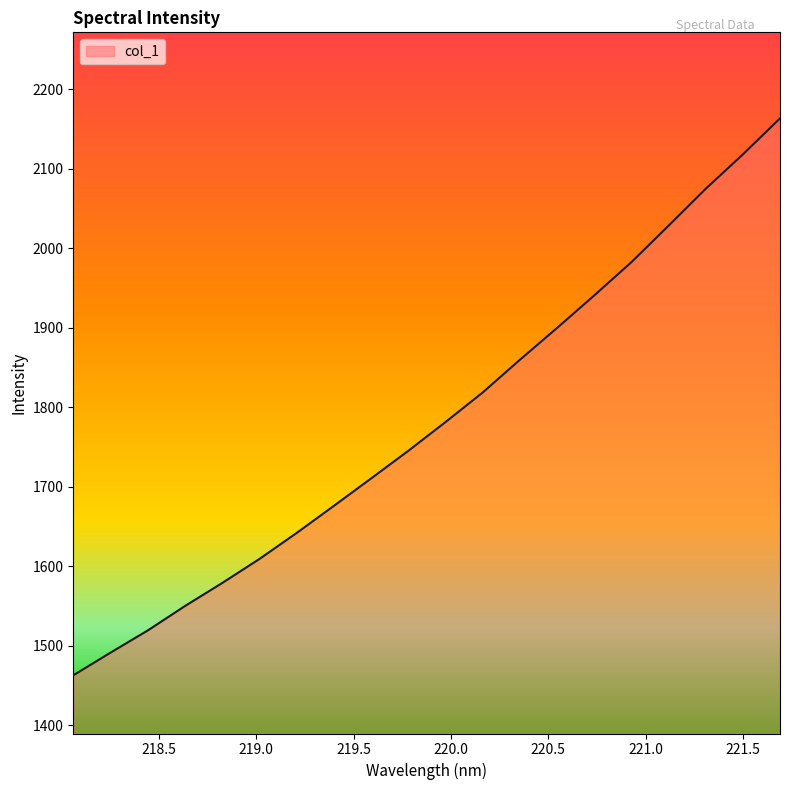

What is the smallest value displayed?

1463.0